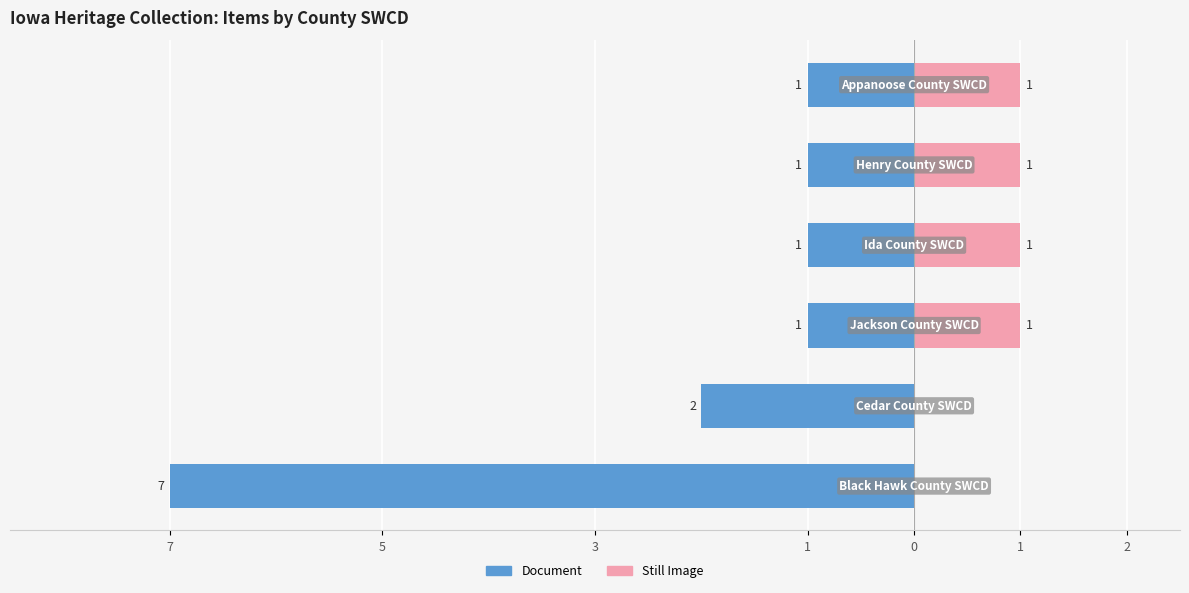

Rank the series at 1 from highest to lowest value.

Still Image, Document